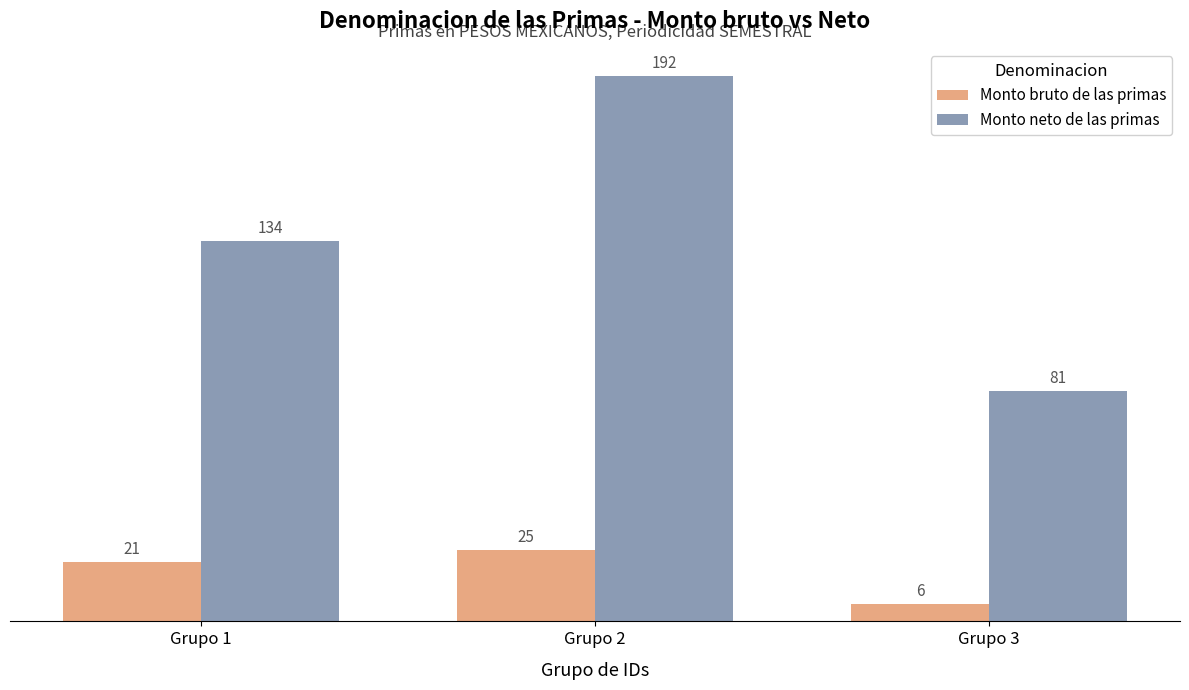

The Monto neto de las primas series shows 134 at Grupo 1. True or false?

True